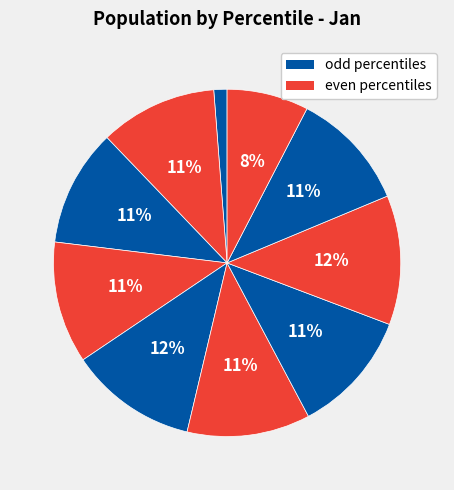

Which slice is the smallest?

pct05